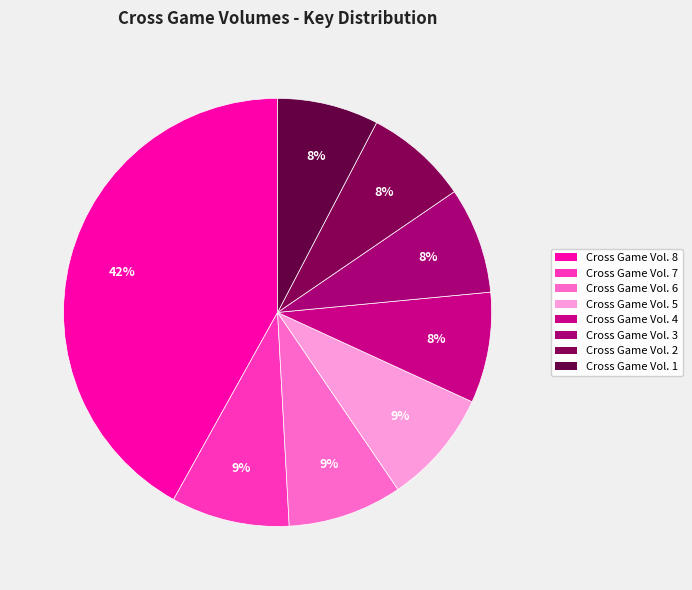

True or false: Cross Game Vol. 6 accounts for 1% of the total.

False